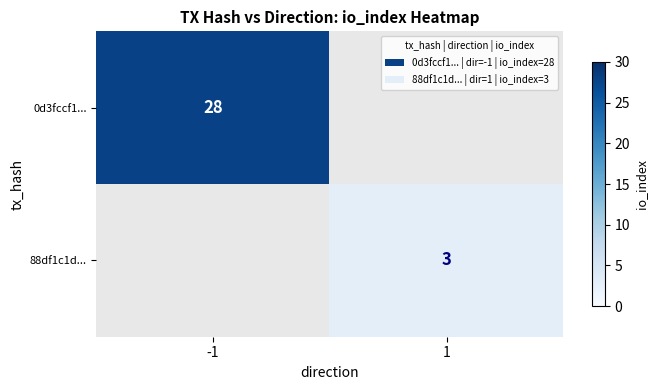

The 0d3fccf1... series shows 28 at -1. True or false?

True